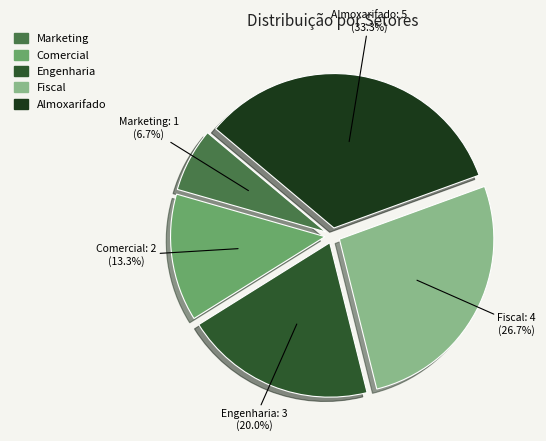

What is the ratio of the value at Engenharia to the value at Almoxarifado?

0.6